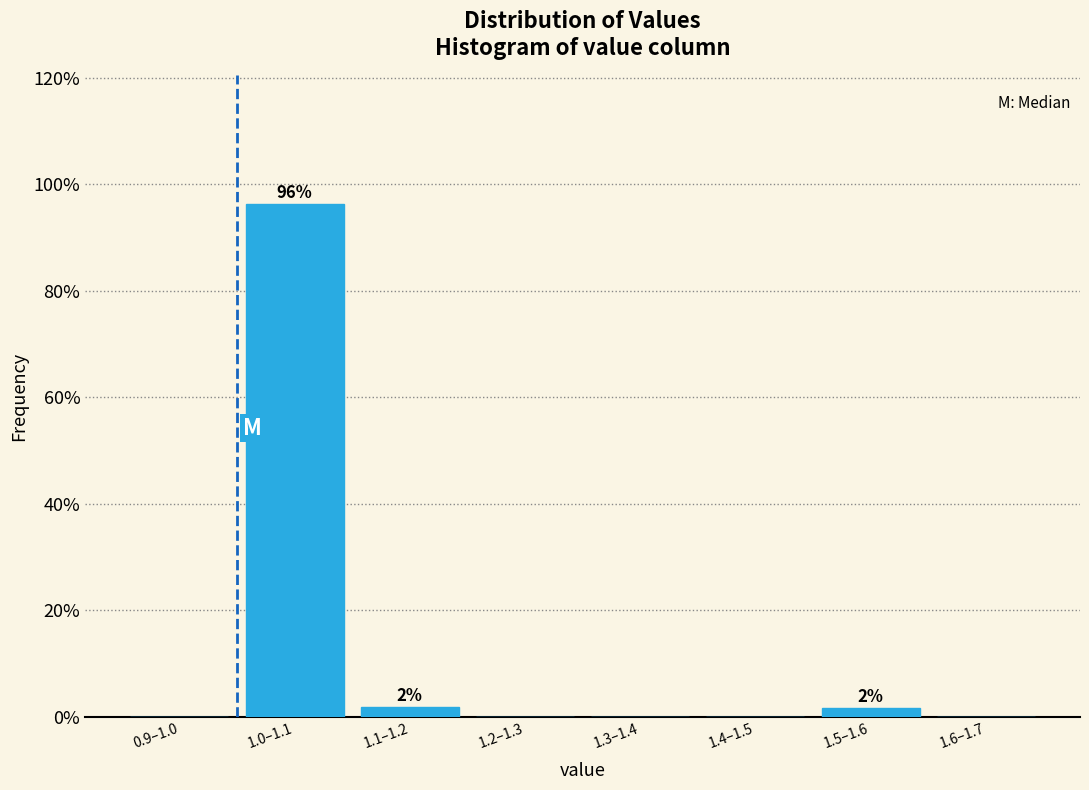

Is it true that the value at 1.6–1.7 is 34.2?

False